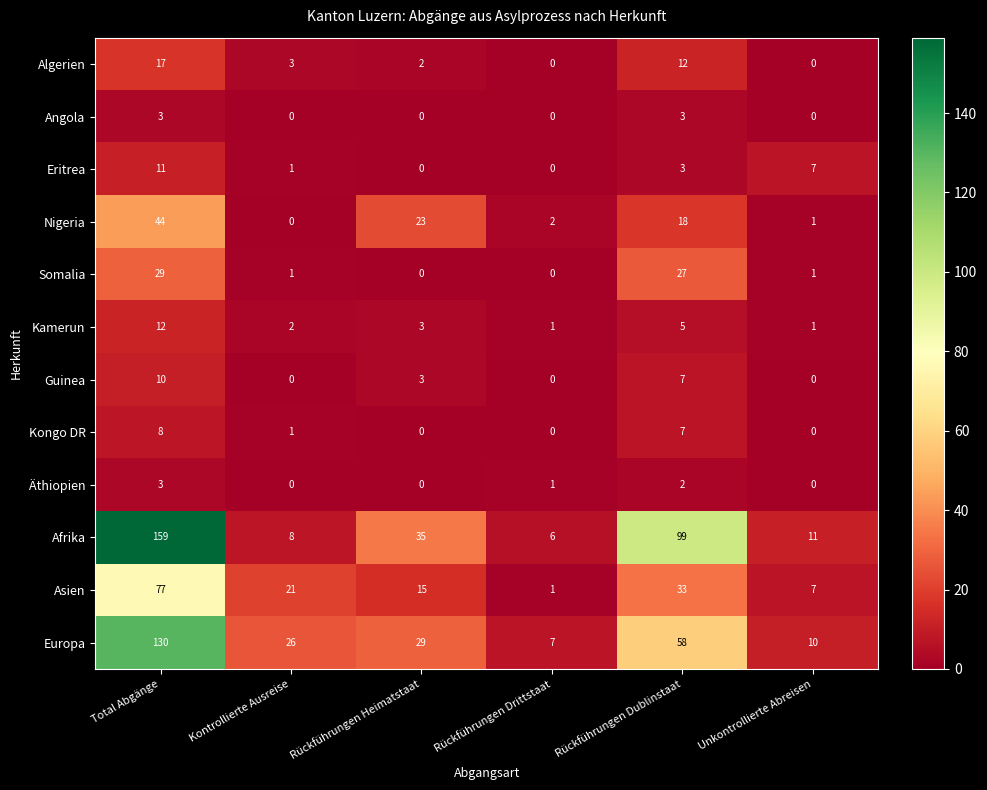

Count the Angola values in the range 0 to 3.

6